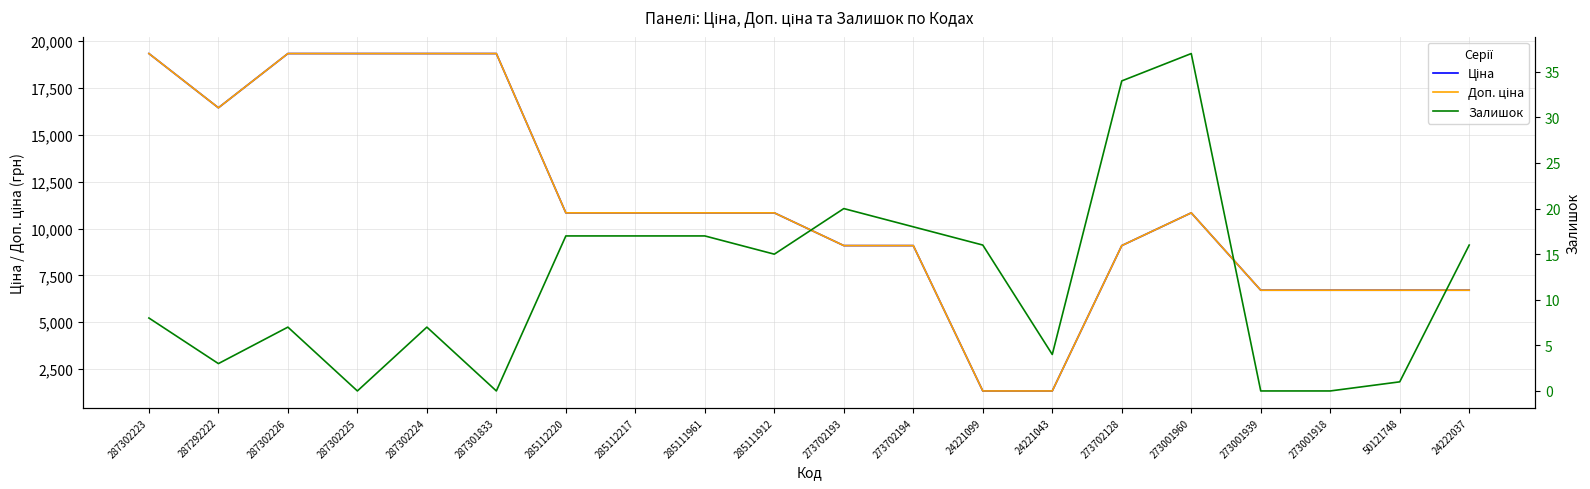

Reading left to right, what are all the values shown in this chart?

Ціна: 19343.1	16448.2	19343.1	19343.1	19343.1	19343.1	10840.1	10840.1	10840.1	10840.1	9092.0	9092.0	1332.7	1332.7	9092.0	10840.1	6710.2	6710.2	6710.2	6710.2
Доп. ціна: 19343.1	16448.2	19343.1	19343.1	19343.1	19343.1	10840.1	10840.1	10840.1	10840.1	9092.0	9092.0	1333.0	1333.0	9092.0	10840.1	6710.2	6710.2	6710.2	6710.2
Залишок: 8.0	3.0	7.0	0.0	7.0	0.0	17.0	17.0	17.0	15.0	20.0	18.0	16.0	4.0	34.0	37.0	0.0	0.0	1.0	16.0